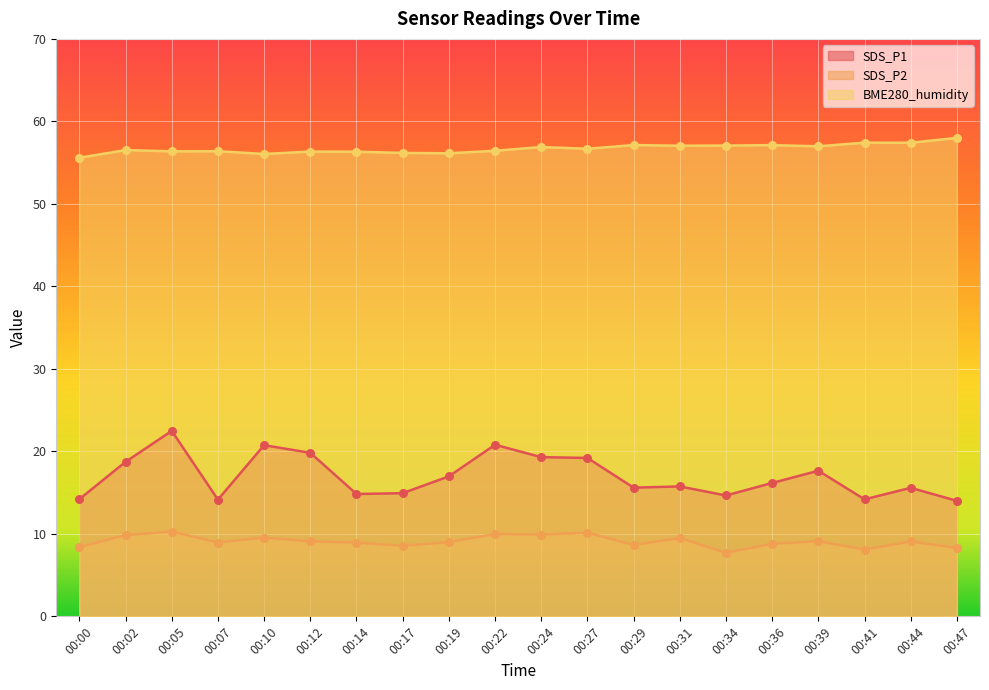

Which series contains the highest Y value?

BME280_humidity